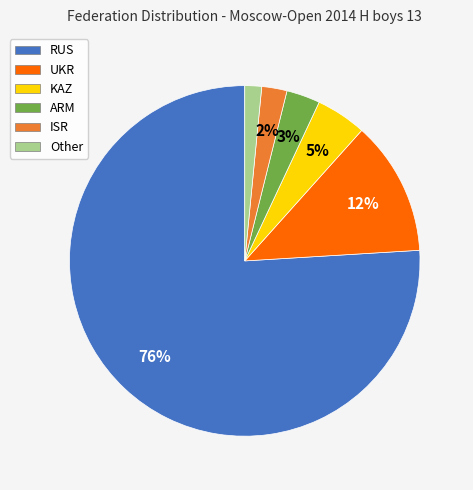

Which slice represents more than half of the pie?

RUS